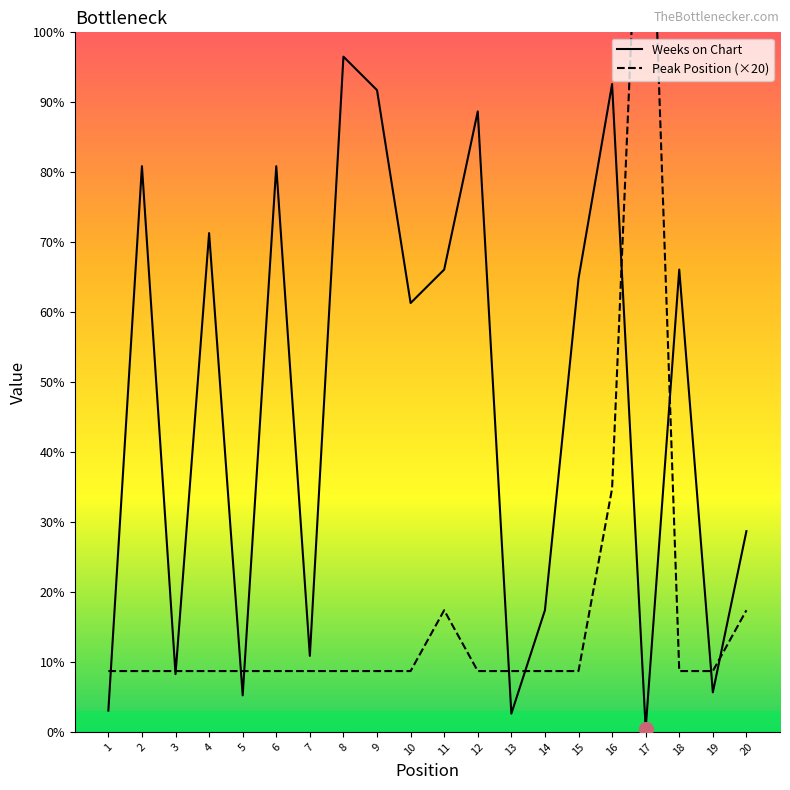

What is the maximum value shown in the chart?

340